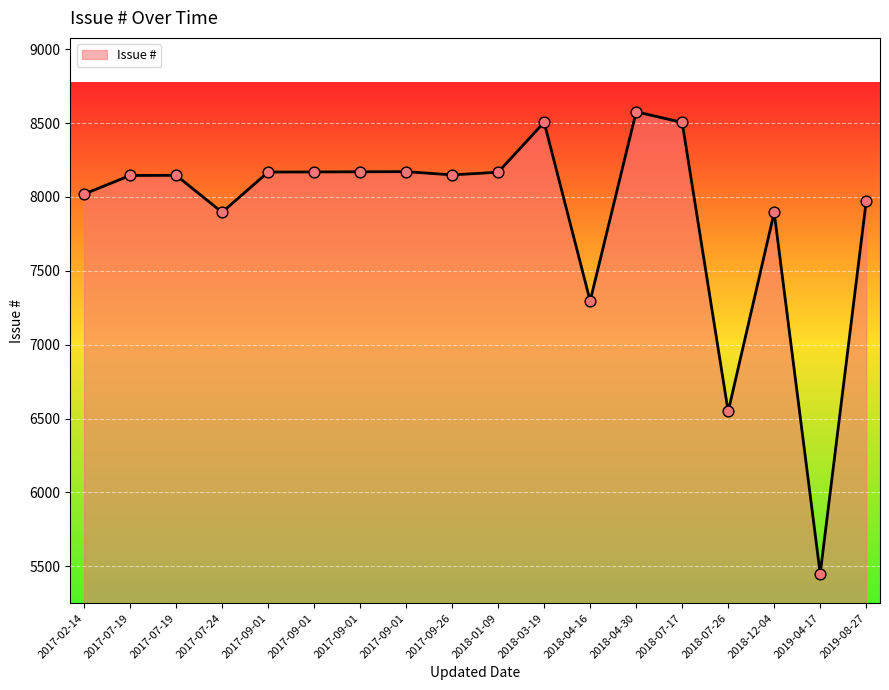

Between 2017-09-26 and 2018-07-17, which is larger?

2018-07-17